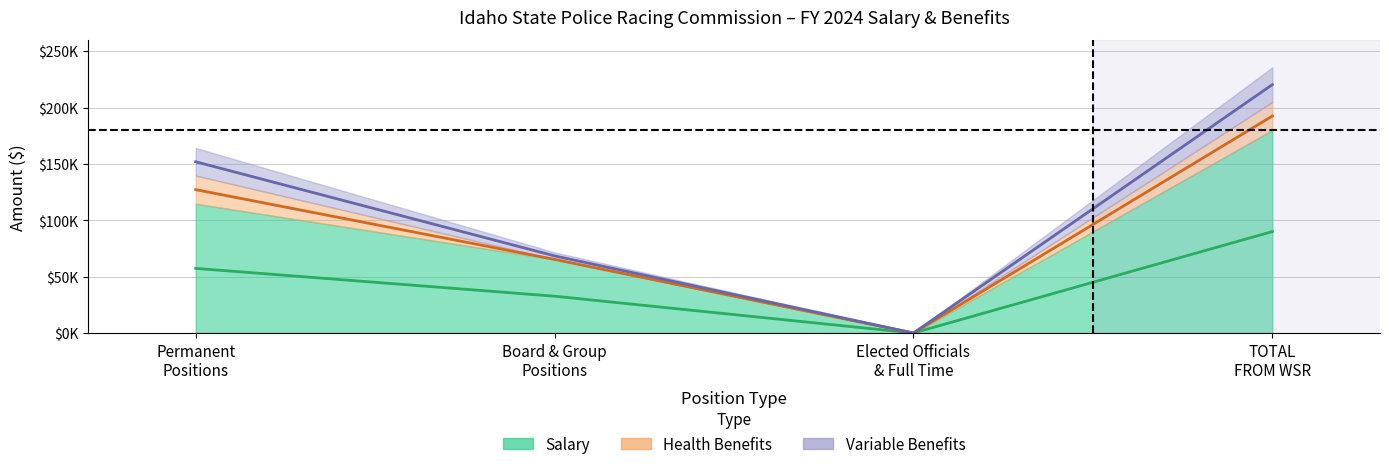

What is the sum of all Salary values?

179957.1